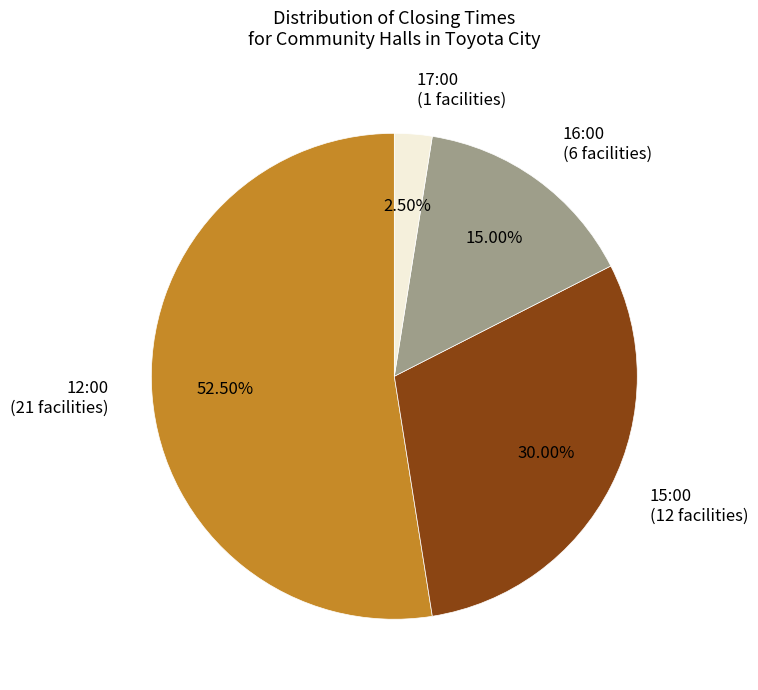

How many segments does this pie chart have?

4